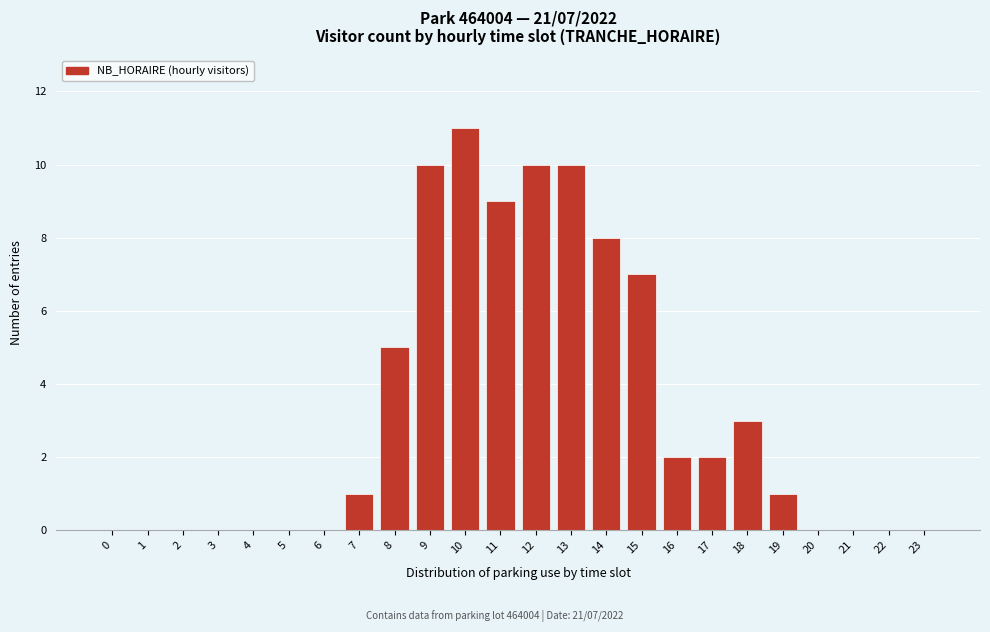

Reading left to right, extract all data points from this chart.

0=0	1=0	2=0	3=0	4=0	5=0	6=0	7=1	8=5	9=10	10=11	11=9	12=10	13=10	14=8	15=7	16=2	17=2	18=3	19=1	20=0	21=0	22=0	23=0